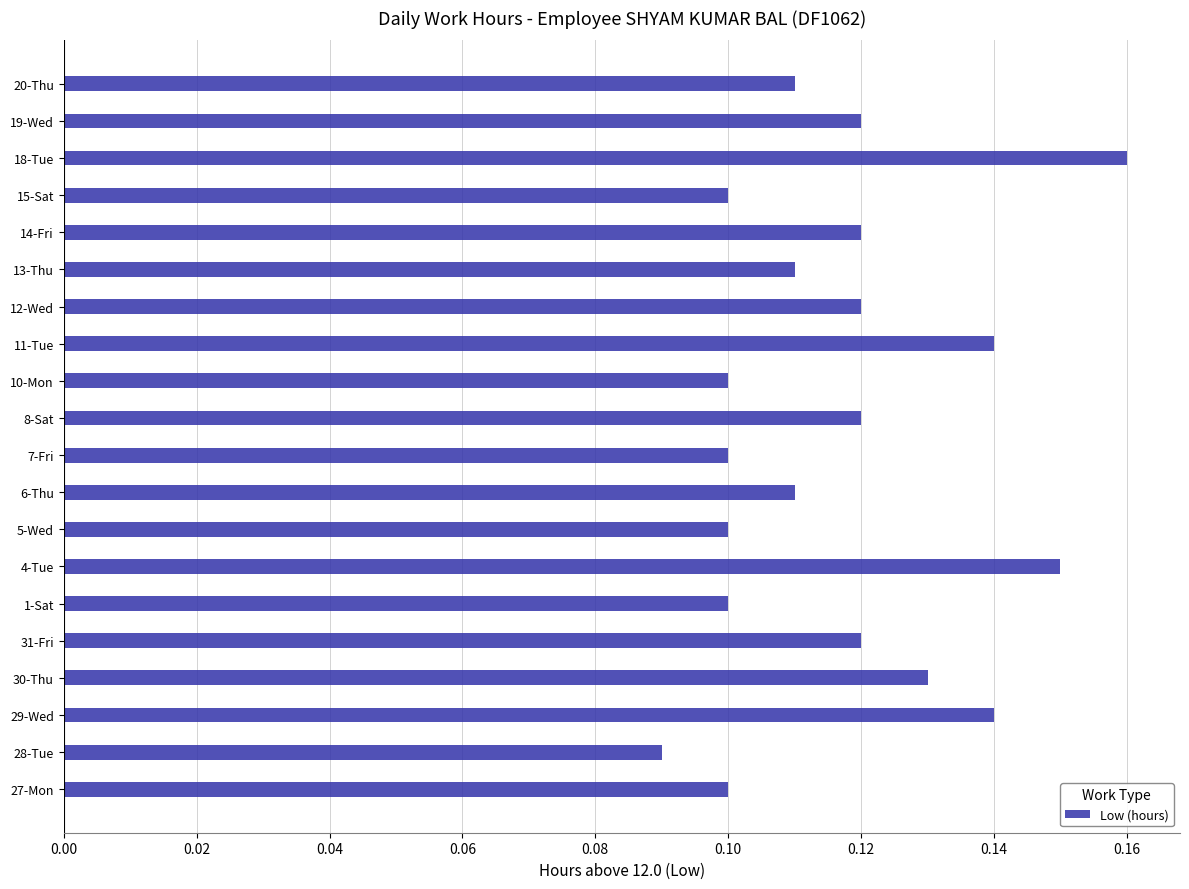

Between 29-Wed and 6-Thu, which is larger?

29-Wed